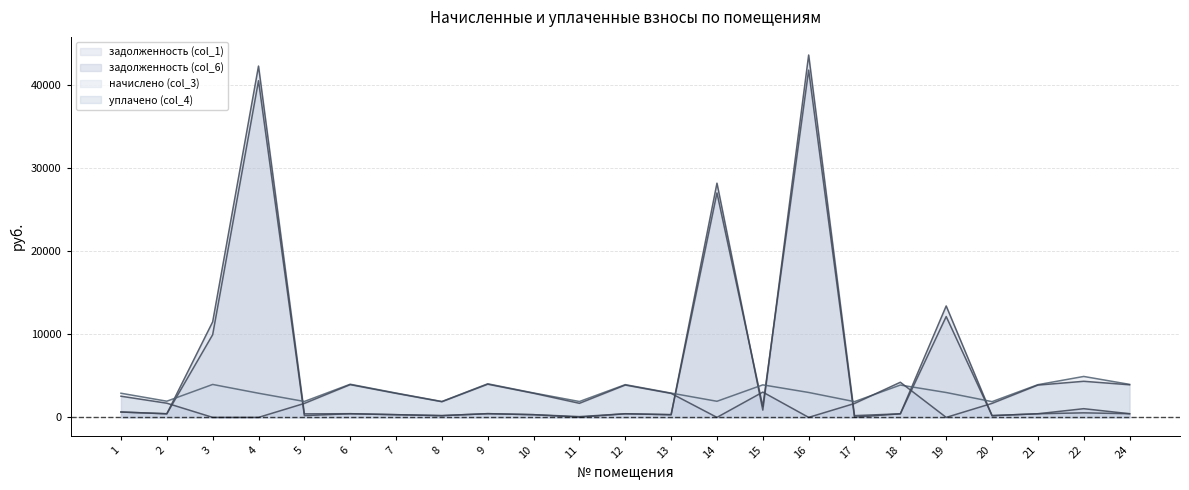

Is it true that начислено (col_3) equals 3891.2 at 18?

True